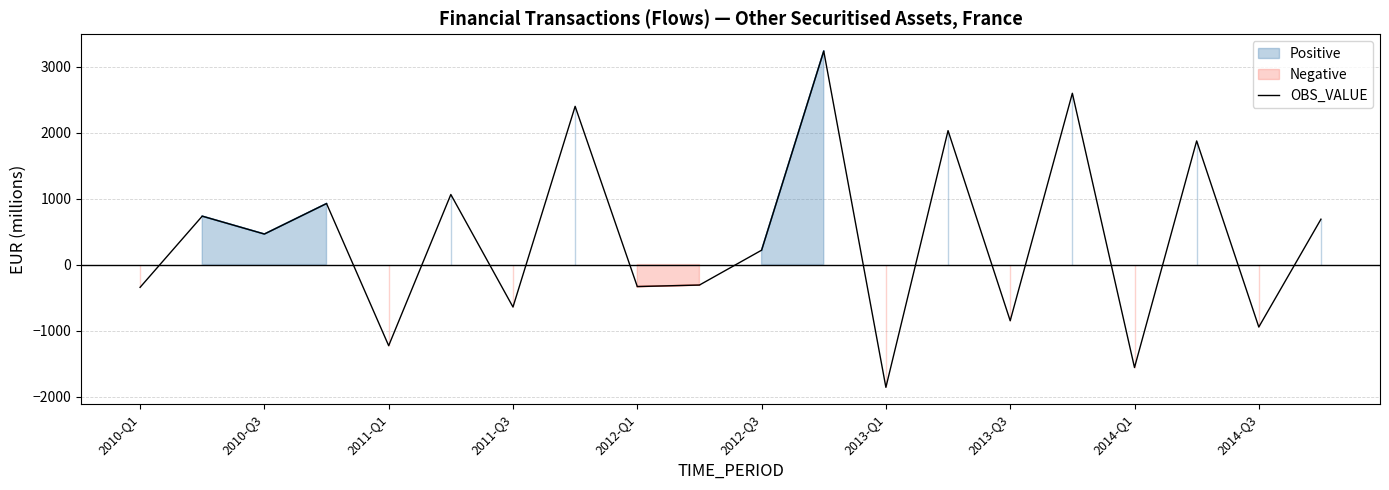

What position from the left is 15?

16